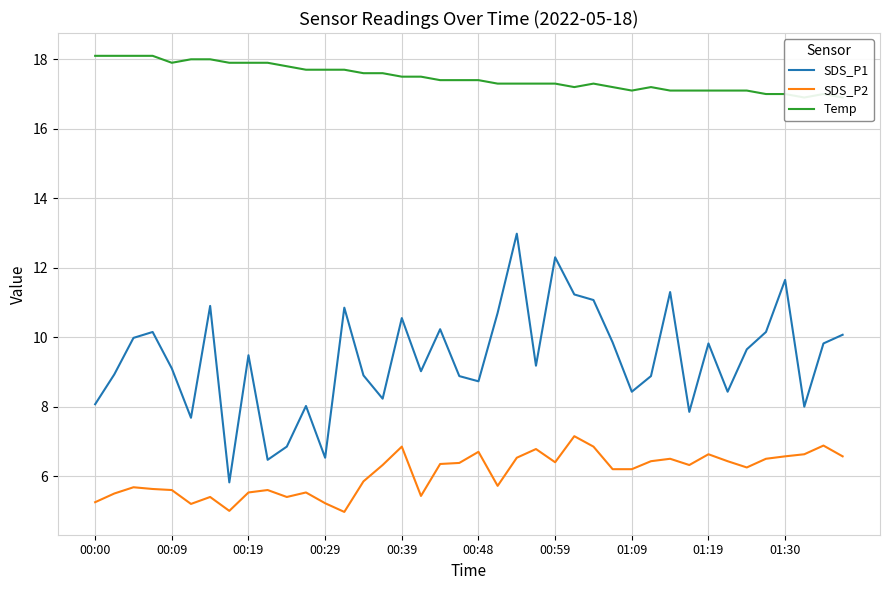

What is the minimum value for SDS_P2?

5.0